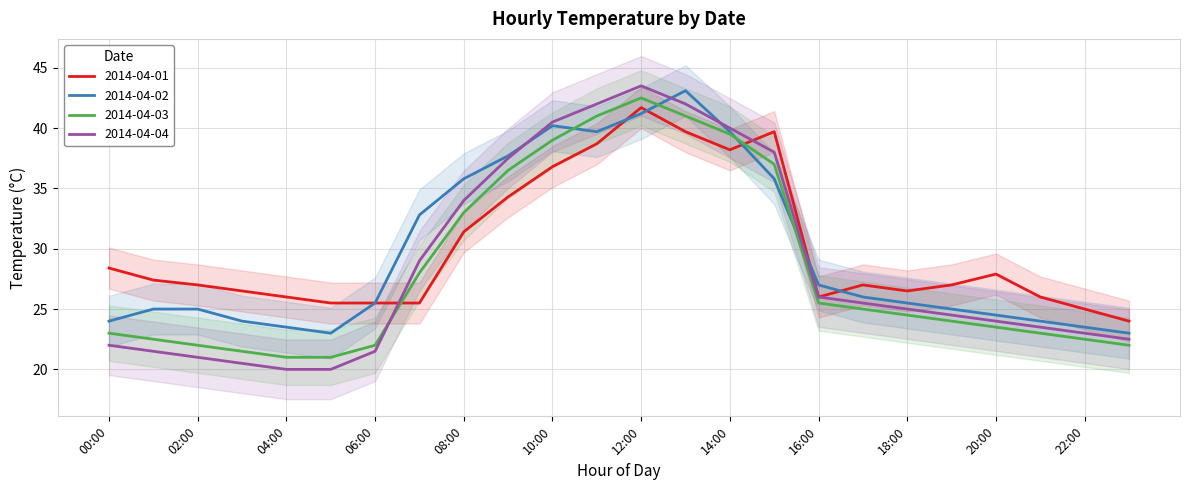

What is the label of the 17th point from the right?

07:00